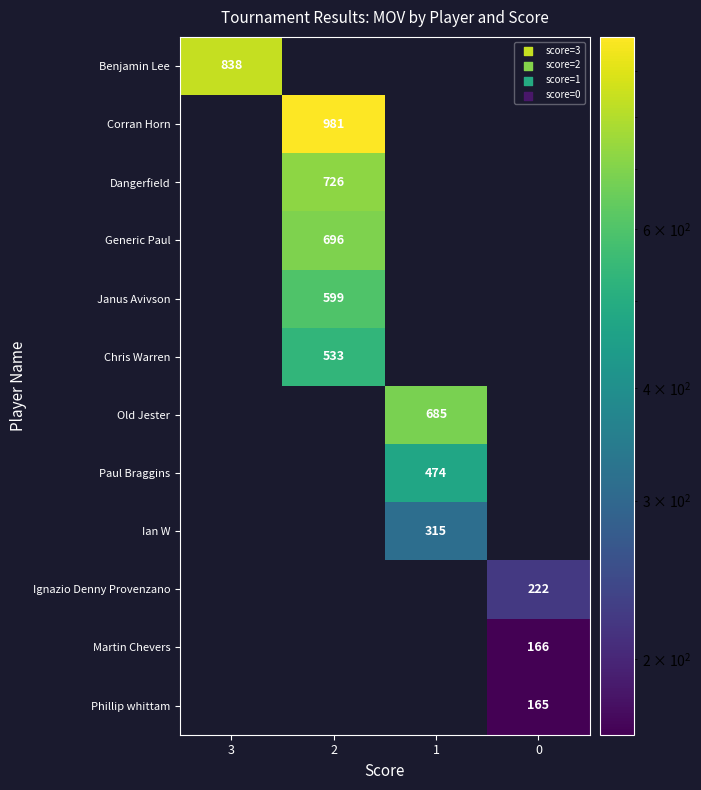

Which series has the largest range (max minus min)?

row_0